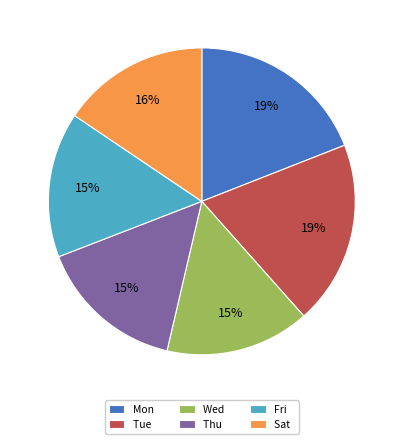

To the nearest percent, what is the combined percentage of Thu and Sat?

31%